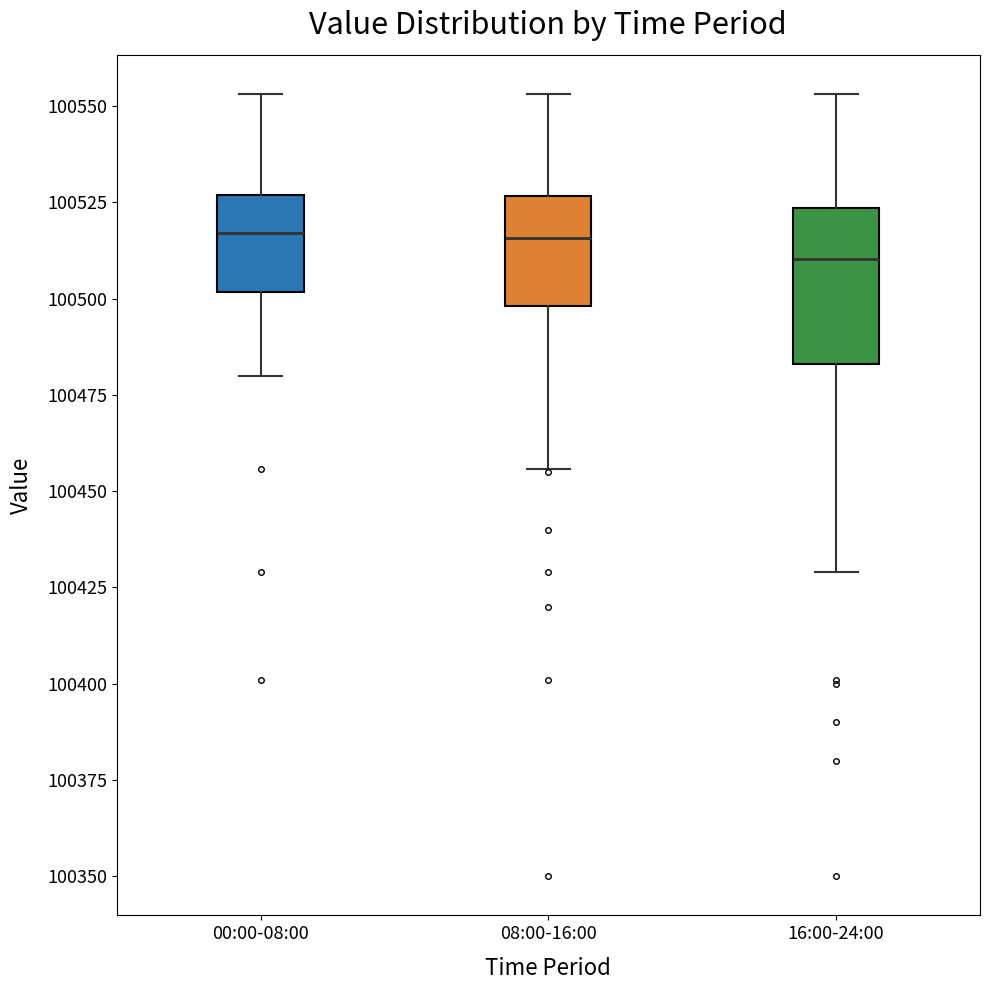

Reading left to right, read every box against the y-axis: the position of its median line, the range the box covers, and the ends of its whiskers. The values are not printed on the chart, so give them approximately, as read against the axis.

00:00-08:00: median 100515, box 100500 to 100525, whiskers 100480 to 100555
08:00-16:00: median 100515, box 100500 to 100525, whiskers 100455 to 100555
16:00-24:00: median 100510, box 100485 to 100525, whiskers 100430 to 100555